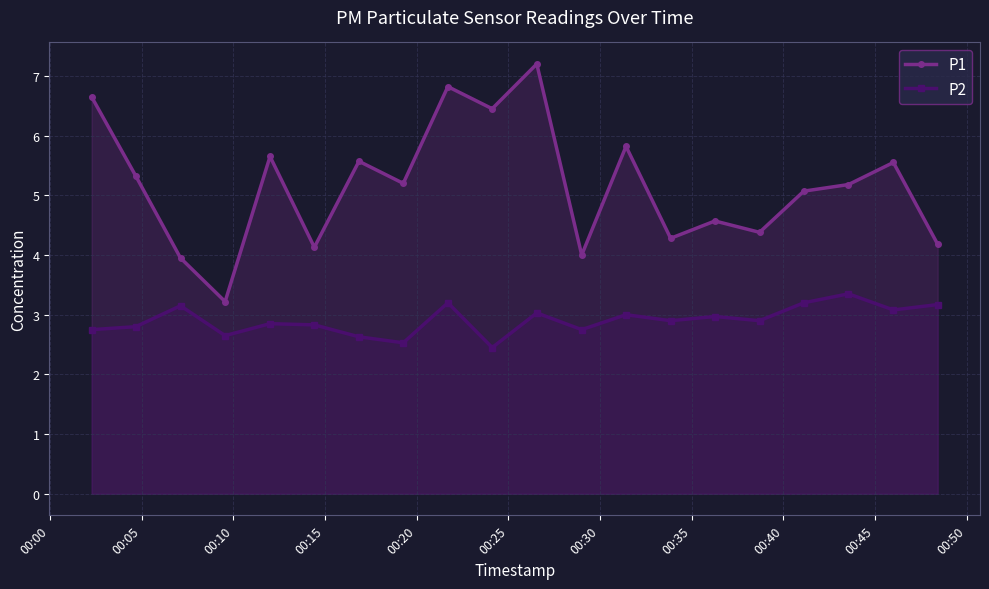

True or false: P2 and P1 intersect in this chart.

False